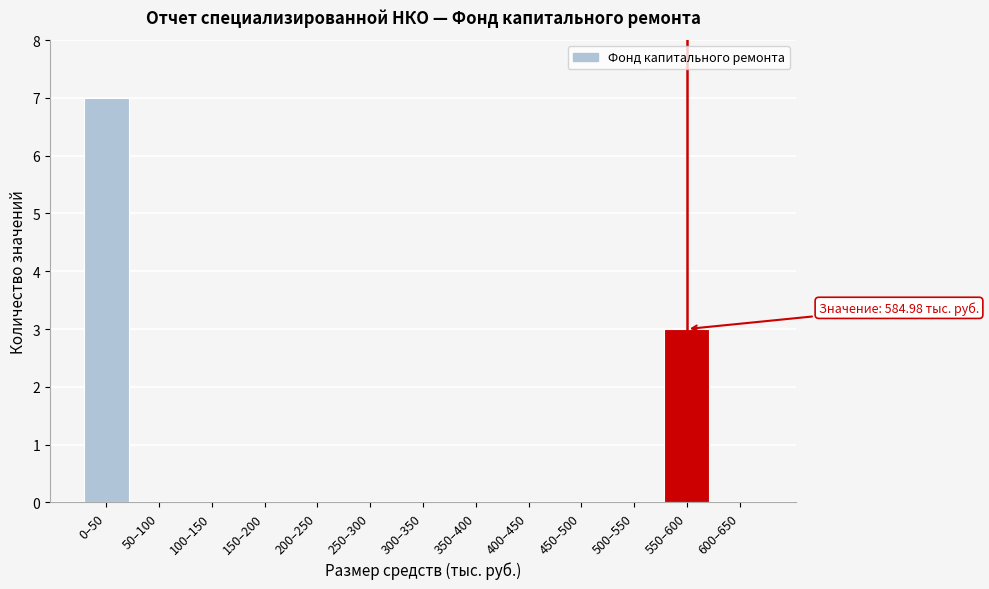

Reading left to right, list all the values displayed in this chart.

0–50=7	50–100=0	100–150=0	150–200=0	200–250=0	250–300=0	300–350=0	350–400=0	400–450=0	450–500=0	500–550=0	550–600=3	600–650=0